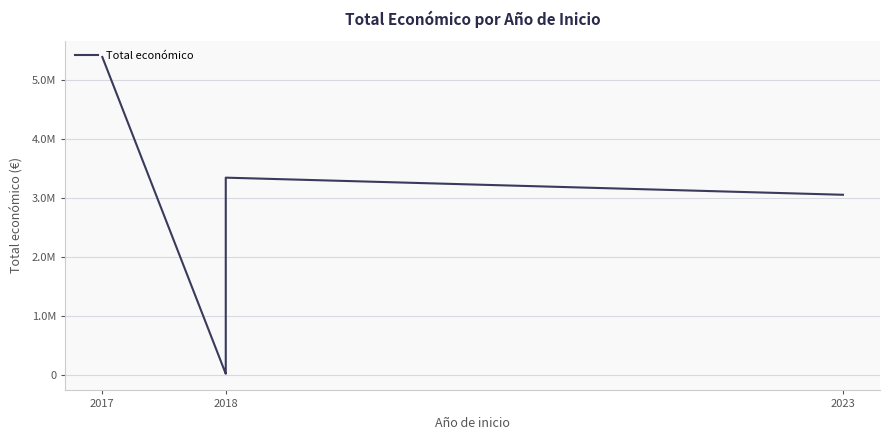

What is the change in value from 2017 to 2018?

-5349722